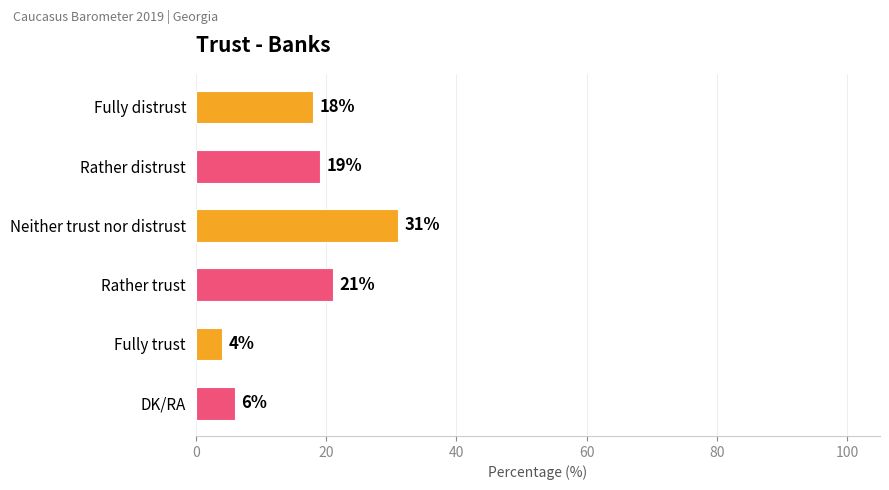

Reading top to bottom, extract all data points from this chart.

Fully distrust=18	Rather distrust=19	Neither trust nor distrust=31	Rather trust=21	Fully trust=4	DK/RA=6